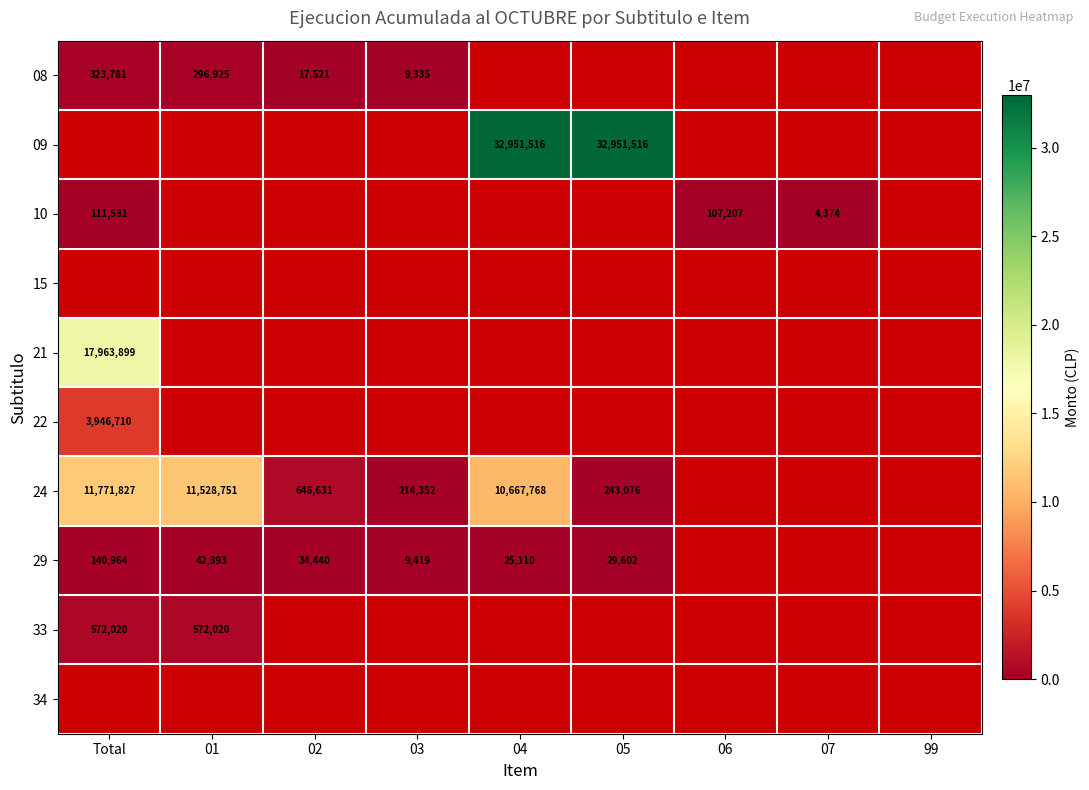

Is it true that 22 equals 3946710 at Total?

True